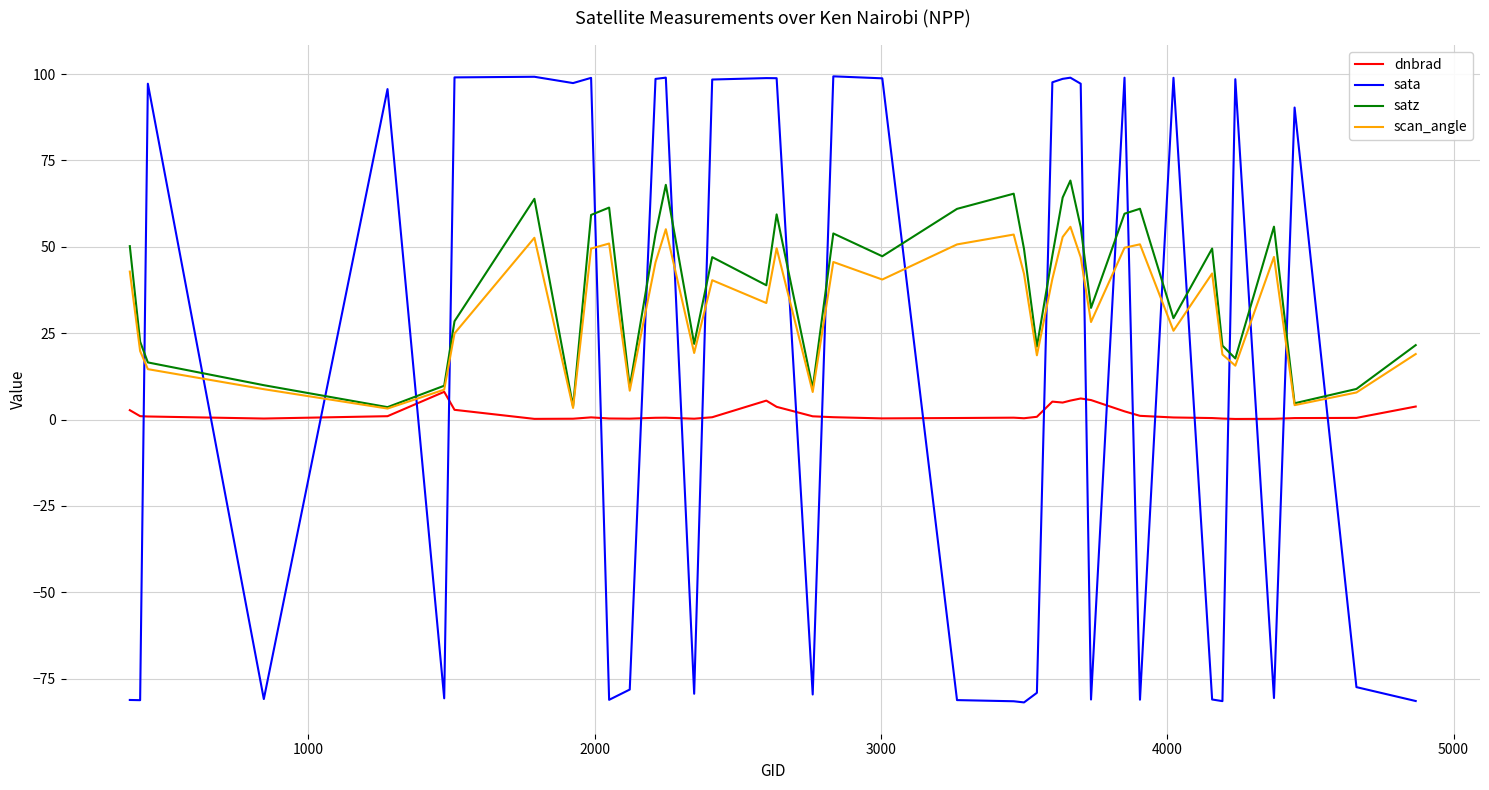

True or false: sata and dnbrad intersect in this chart.

True